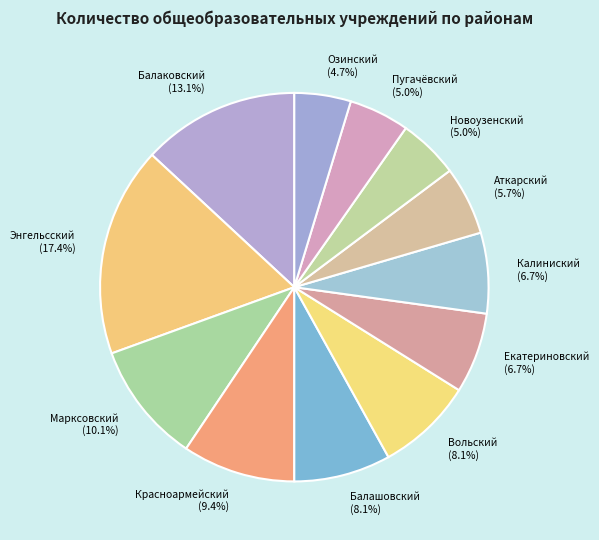

Is there any slice that represents more than half of the pie?

No